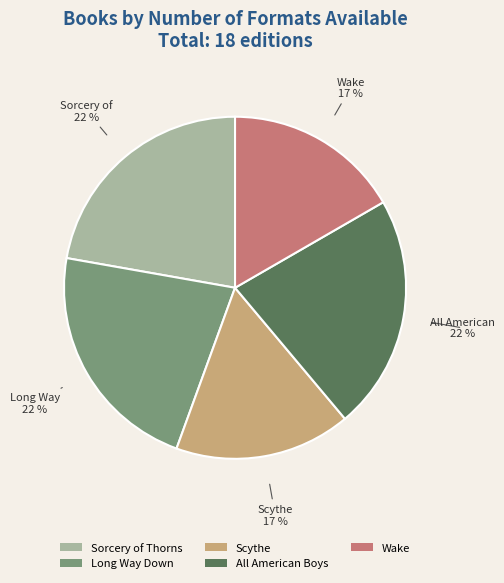

Is it true that Scythe is 2% of the pie?

False